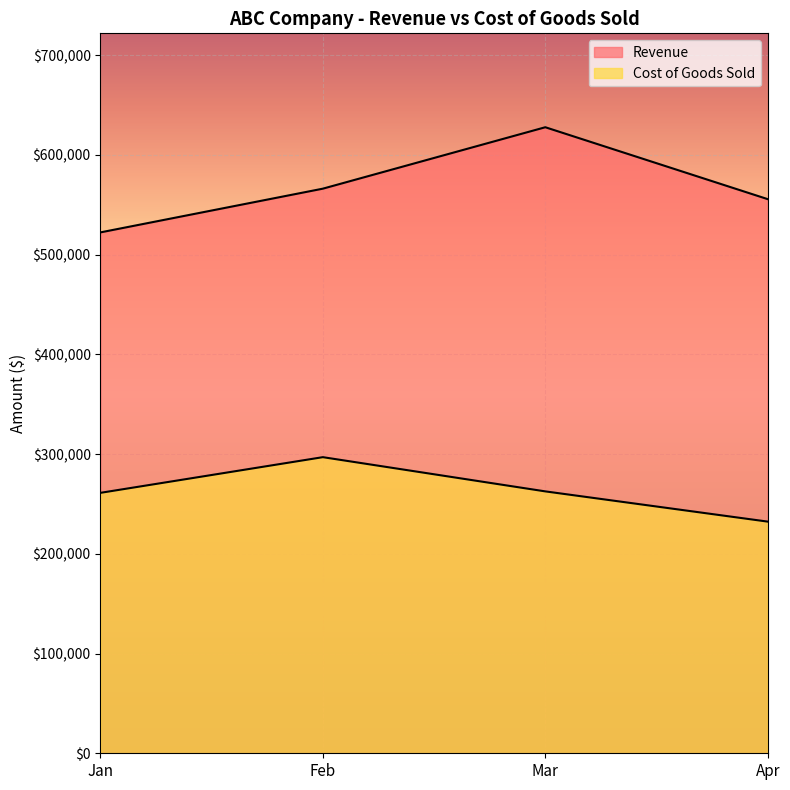

Where is Revenue nearest to the value 574936?

Feb